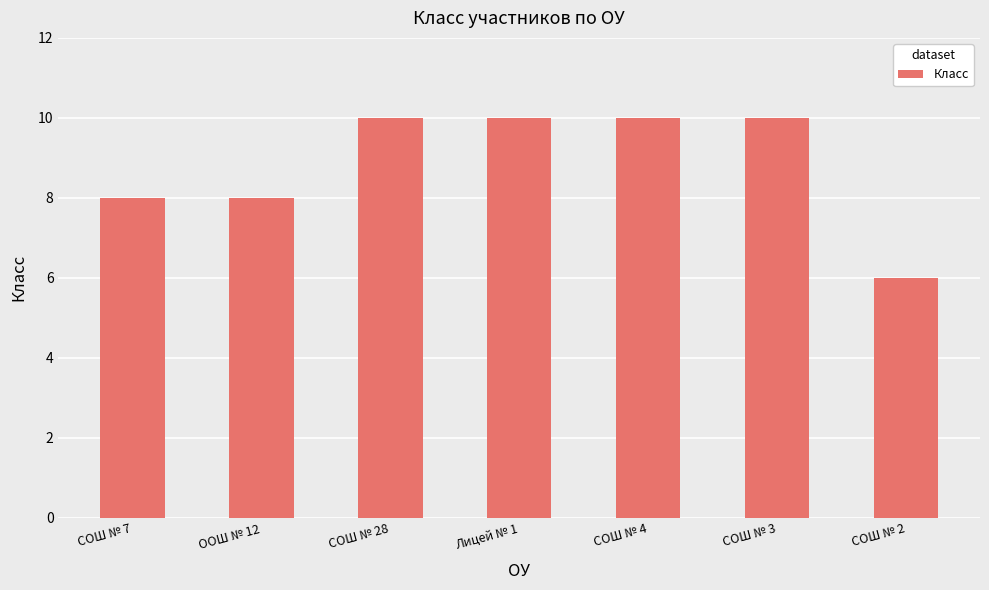

True or false: the data shows 10 at СОШ № 3.

True